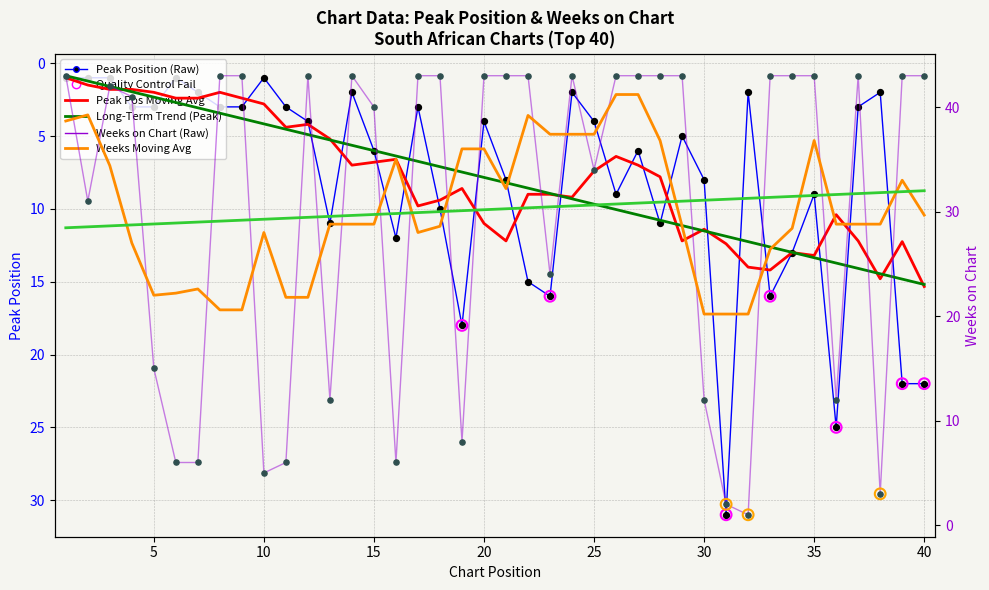

Is the value of Peak Pos Long-Term Trend at 45 greater than the value of Weeks on Chart (Raw) at 15?

No